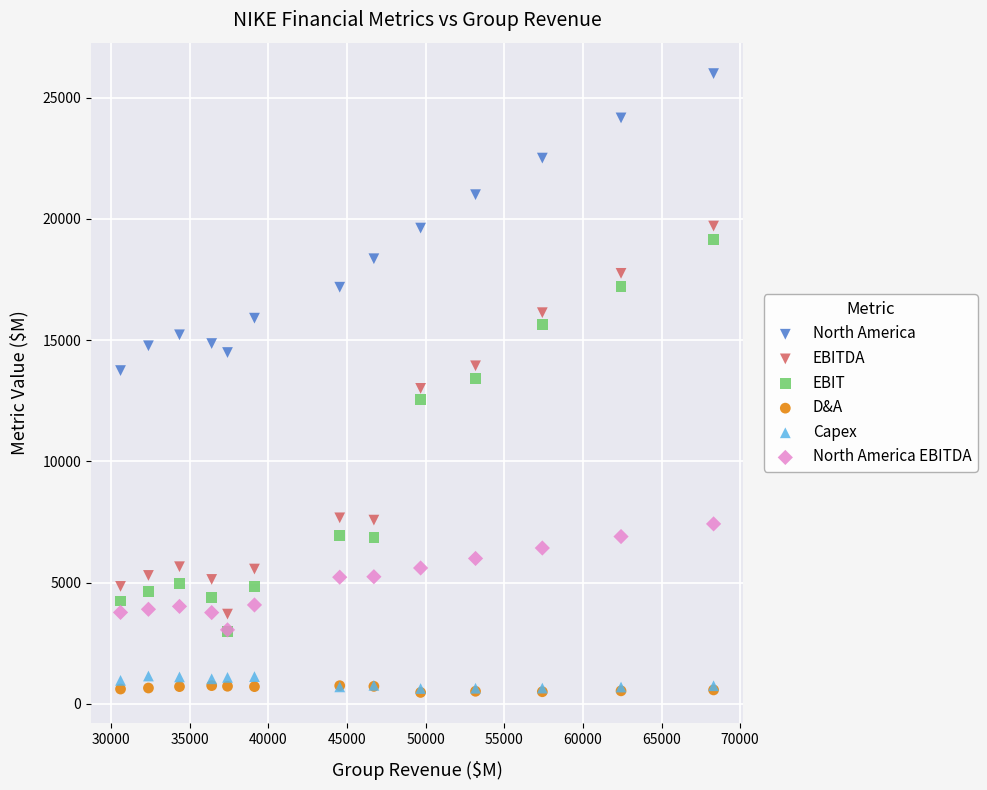

In the EBIT series, what Y value is closest to 11053?

12540.6